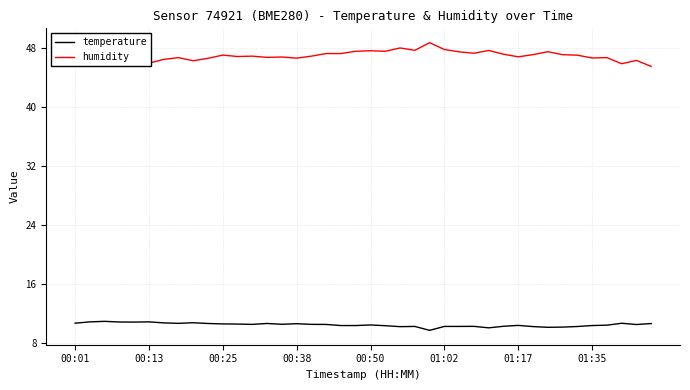

What is the lowest value of the humidity series?

45.5